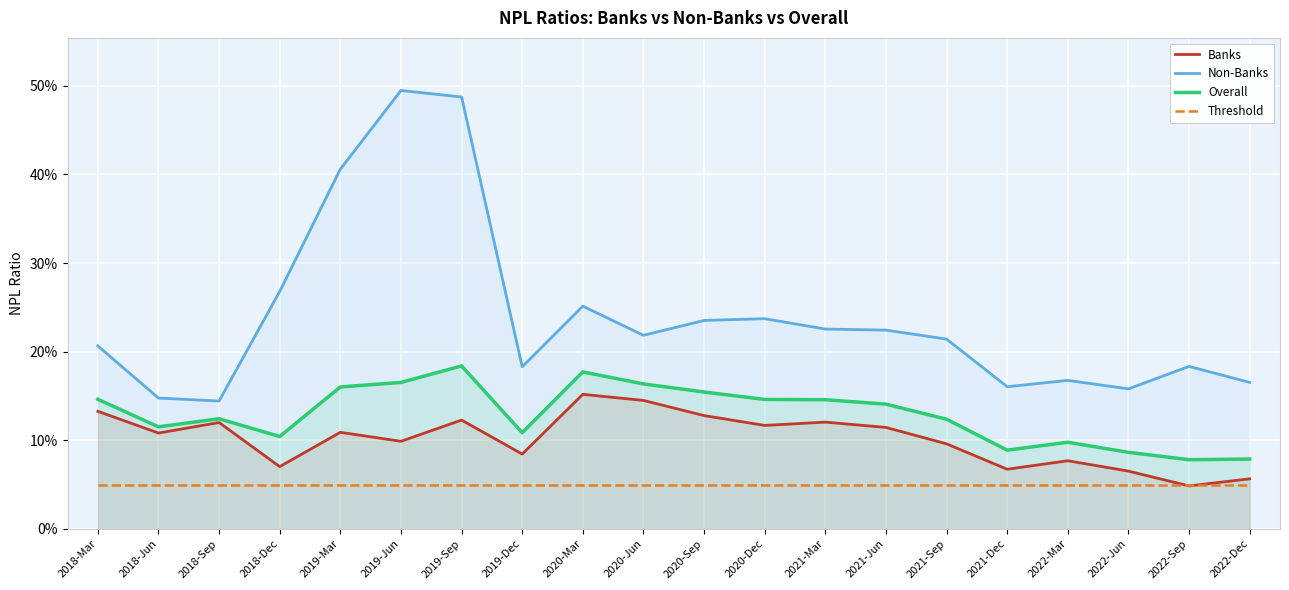

Is it true that Overall equals 0.2 at 2018-Mar?

False